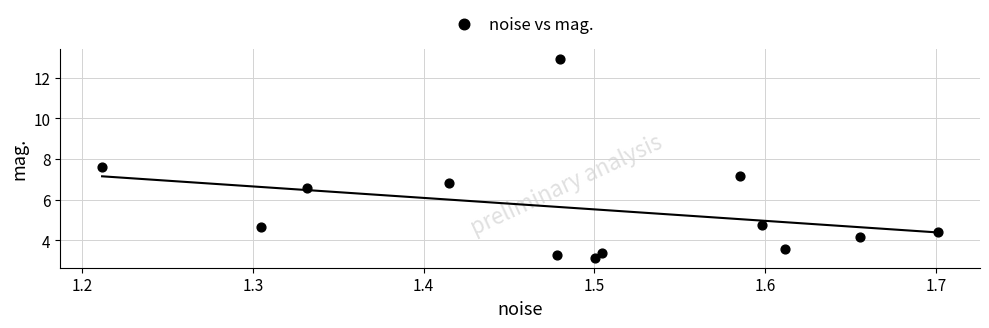

What Y value in the scatter plot is closest to 8?

7.6